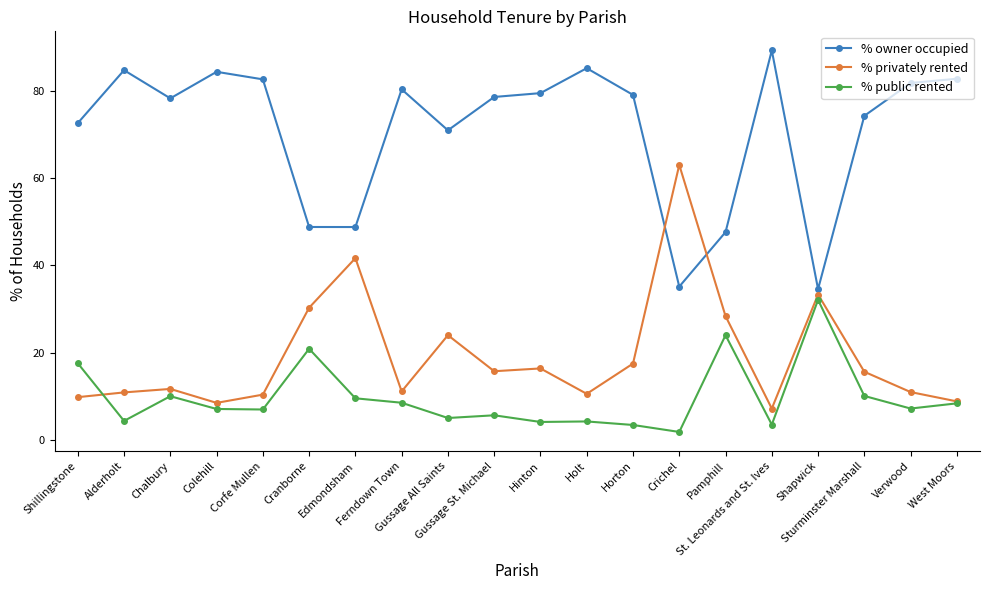

At which category does % public rented reach its first local valley?

Alderholt